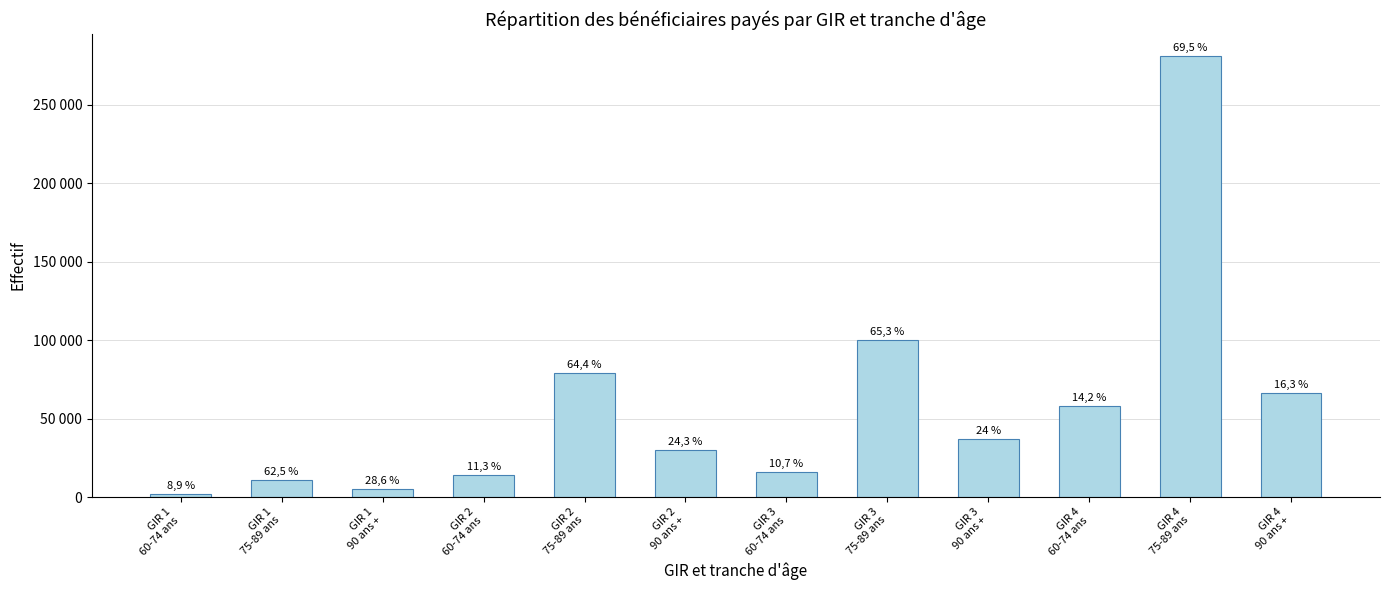

What is the difference between the second highest and second lowest values?

95000